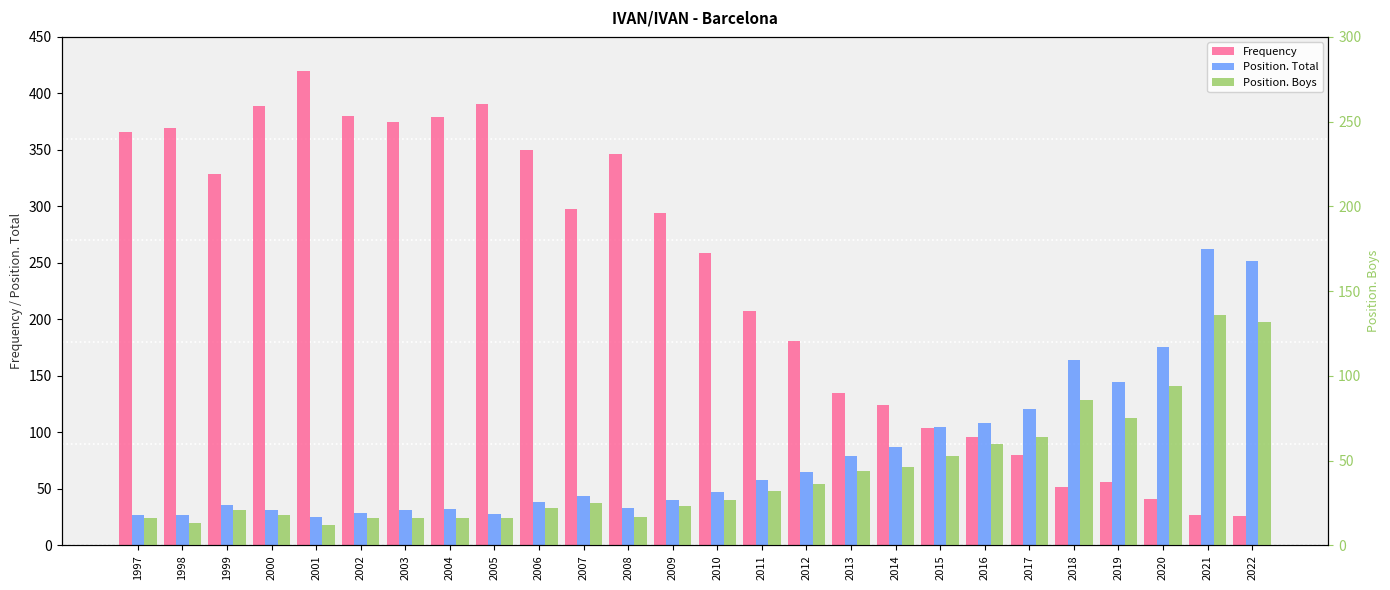

Where does the Position. Total series first go above 47?

2011